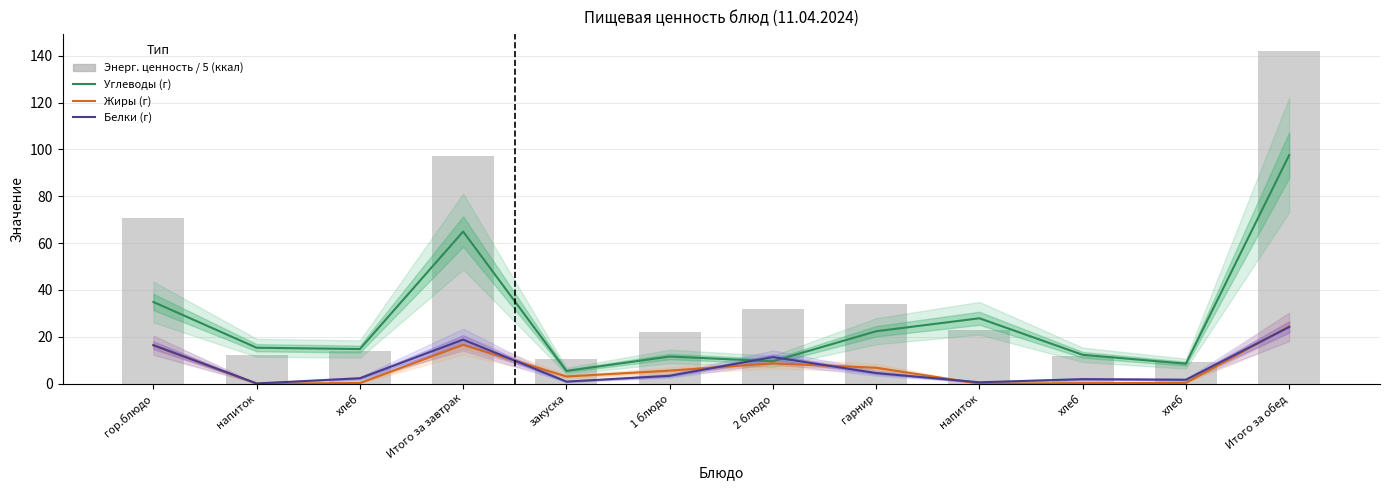

Which has a higher value, хлеб or Итого за обед?

Итого за обед